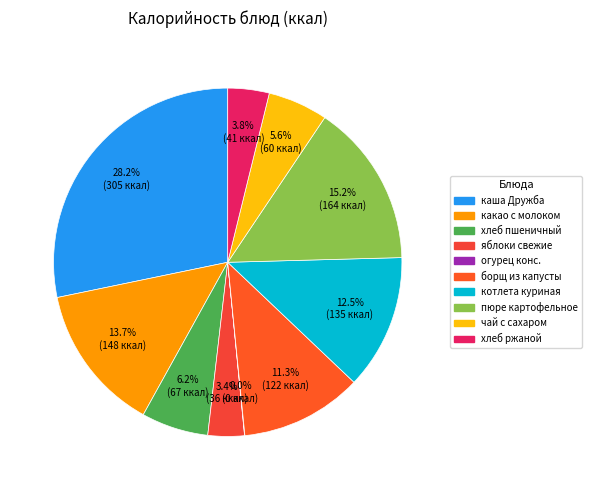

Which slice is the smallest?

огурец консервированный